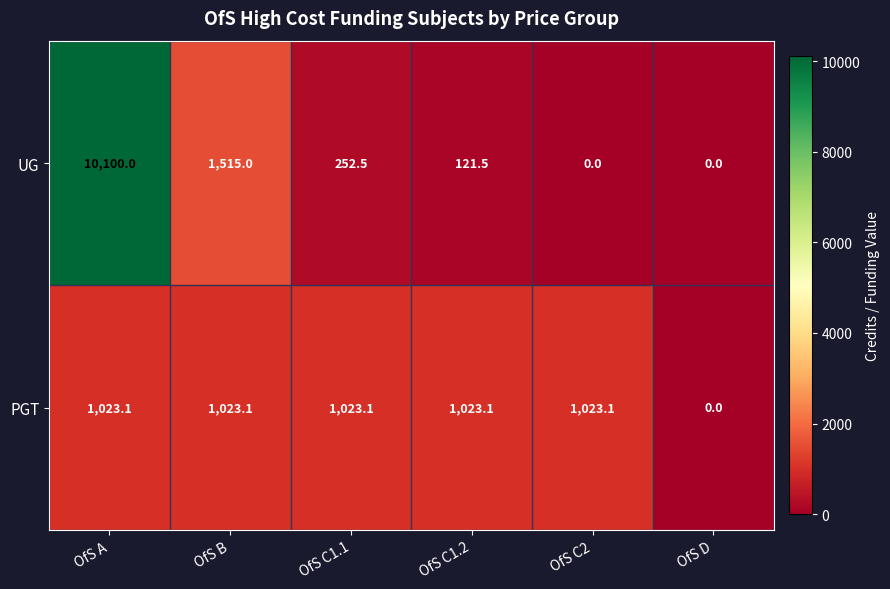

List the series in order of their overall mean, lowest first.

PGT, UG